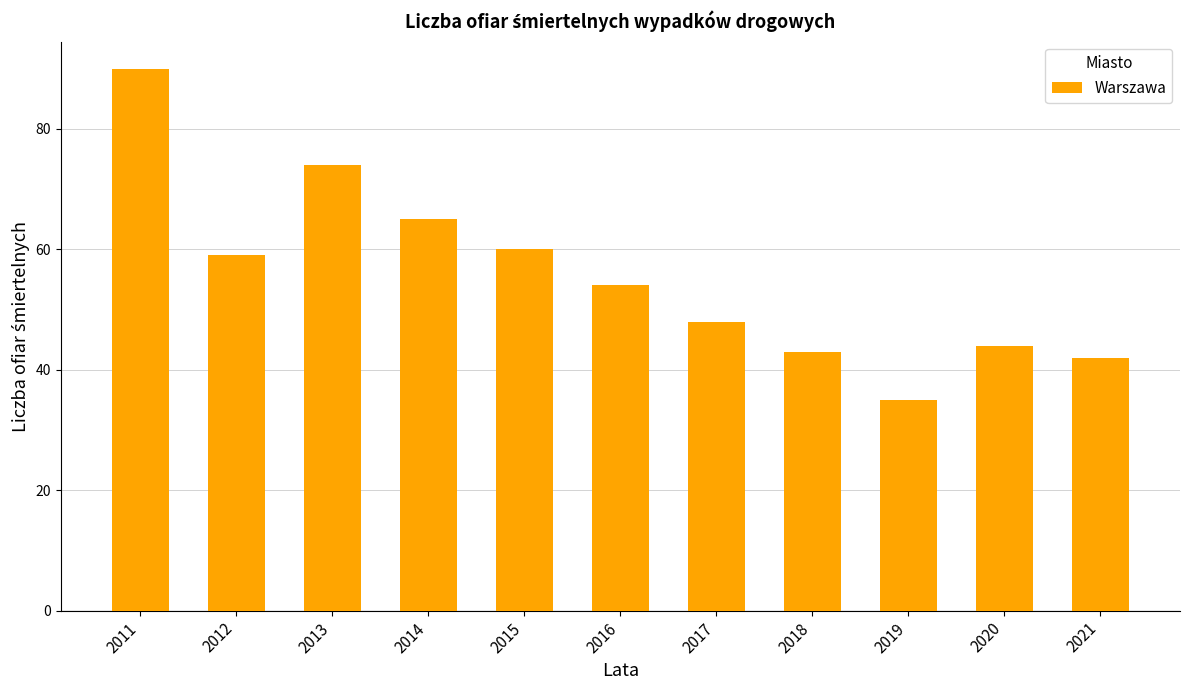

Between 2019 and 2020, which is larger?

2020